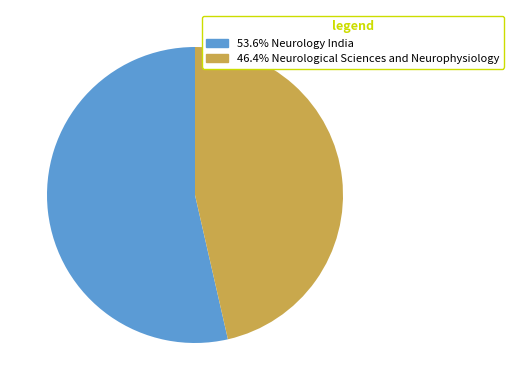

Combined, do 46.4% Neurological Sciences and Neurophysiology and 53.6% Neurology India account for over 50%?

Yes